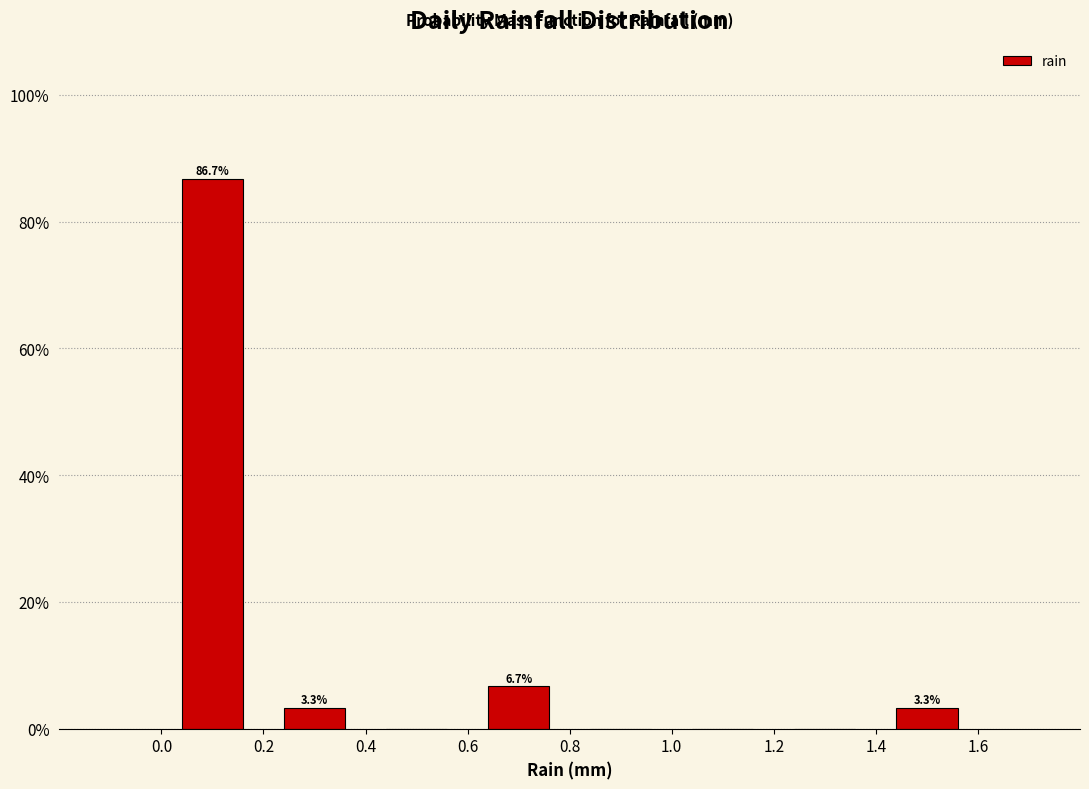

Over which range of the x-axis is the bar tallest?

0.0 to 0.2